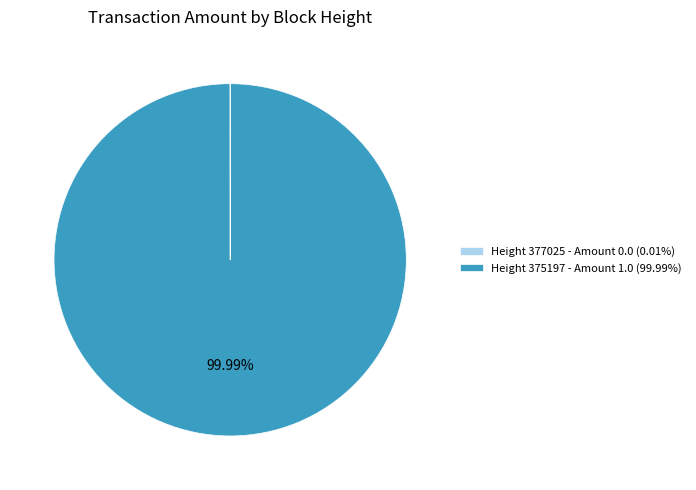

Is Height 375197 - Amount 1.0 (99.99%) the majority of the pie?

Yes